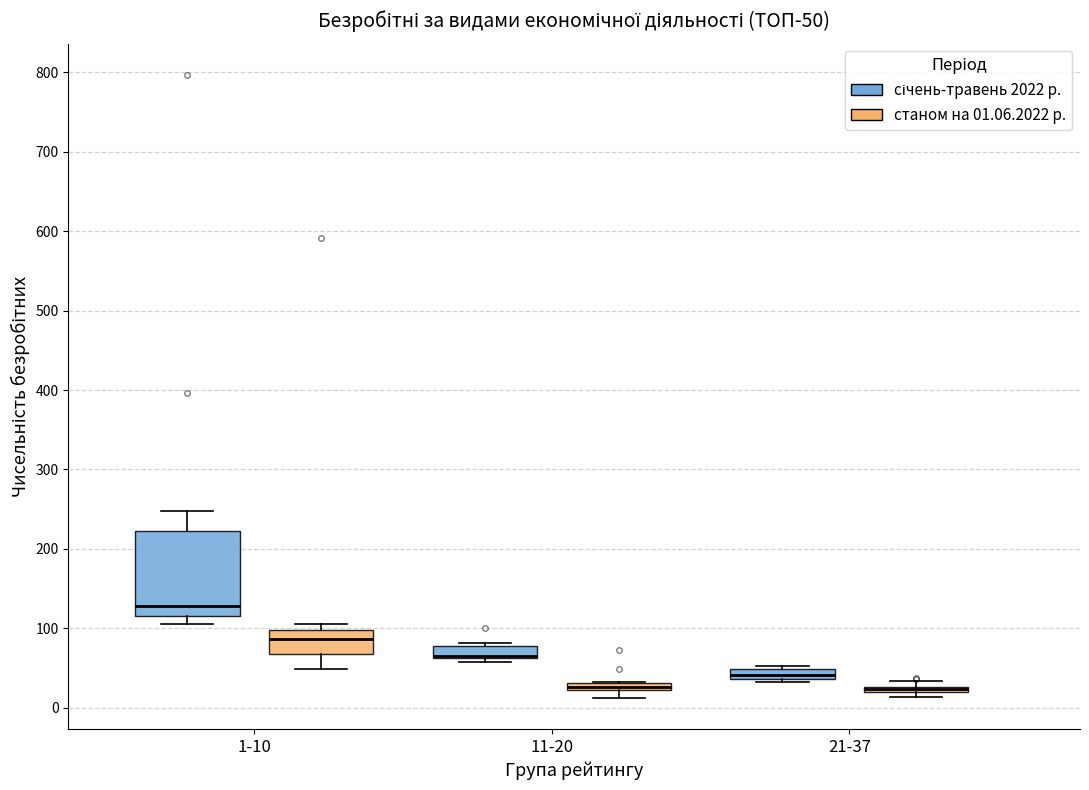

Which box is the tallest, from its lower edge to its upper edge?

1-10 (січень-травень 2022 р.)